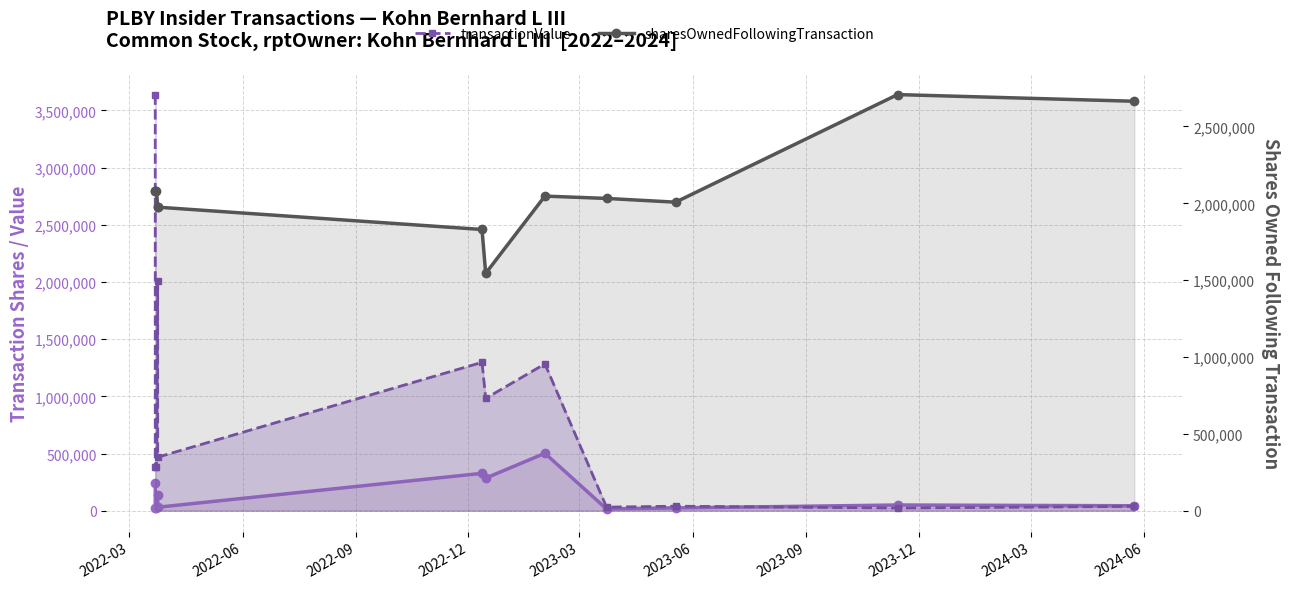

Does the chart display data point markers on the line(s)?

Yes